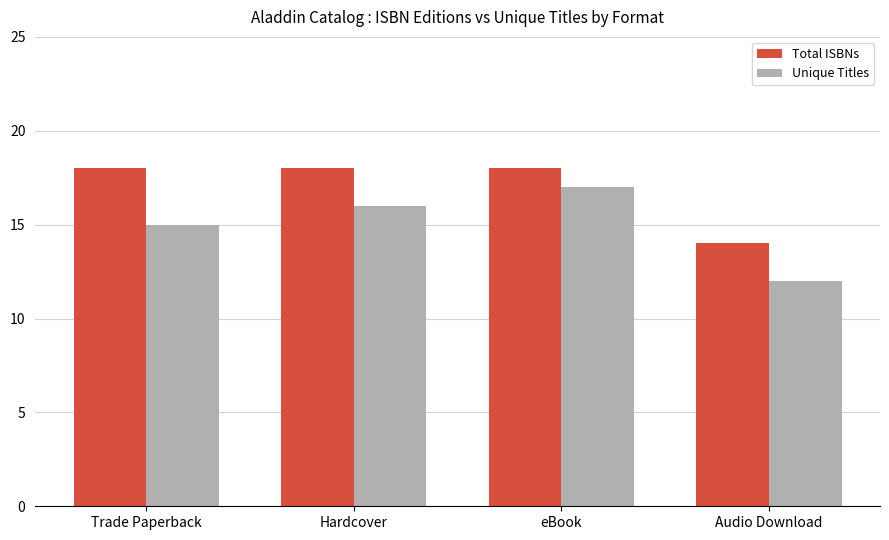

At which category is the sum across all series the highest?

eBook